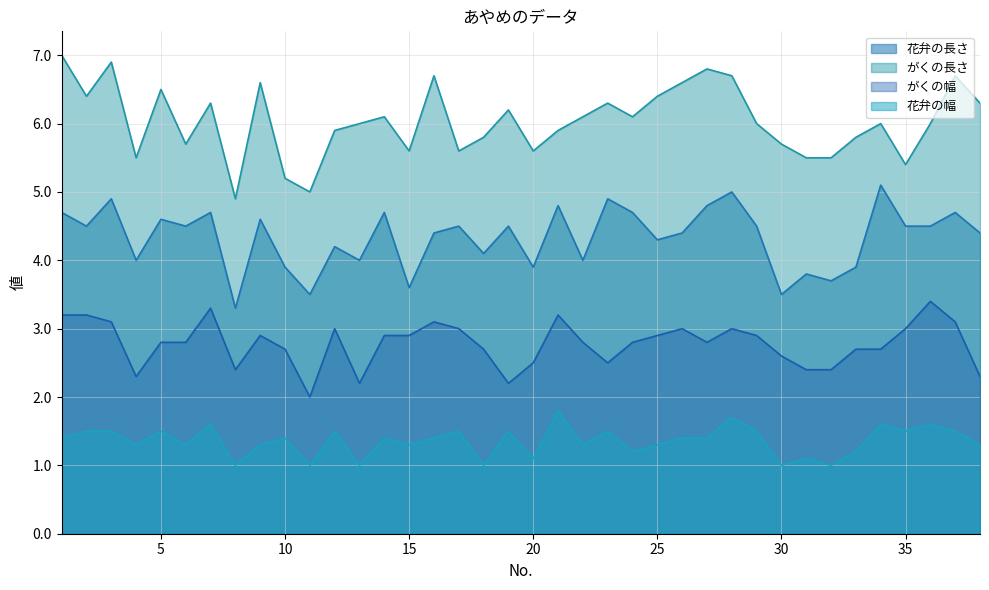

True or false: 花弁の幅 and がくの長さ cross at least once.

False